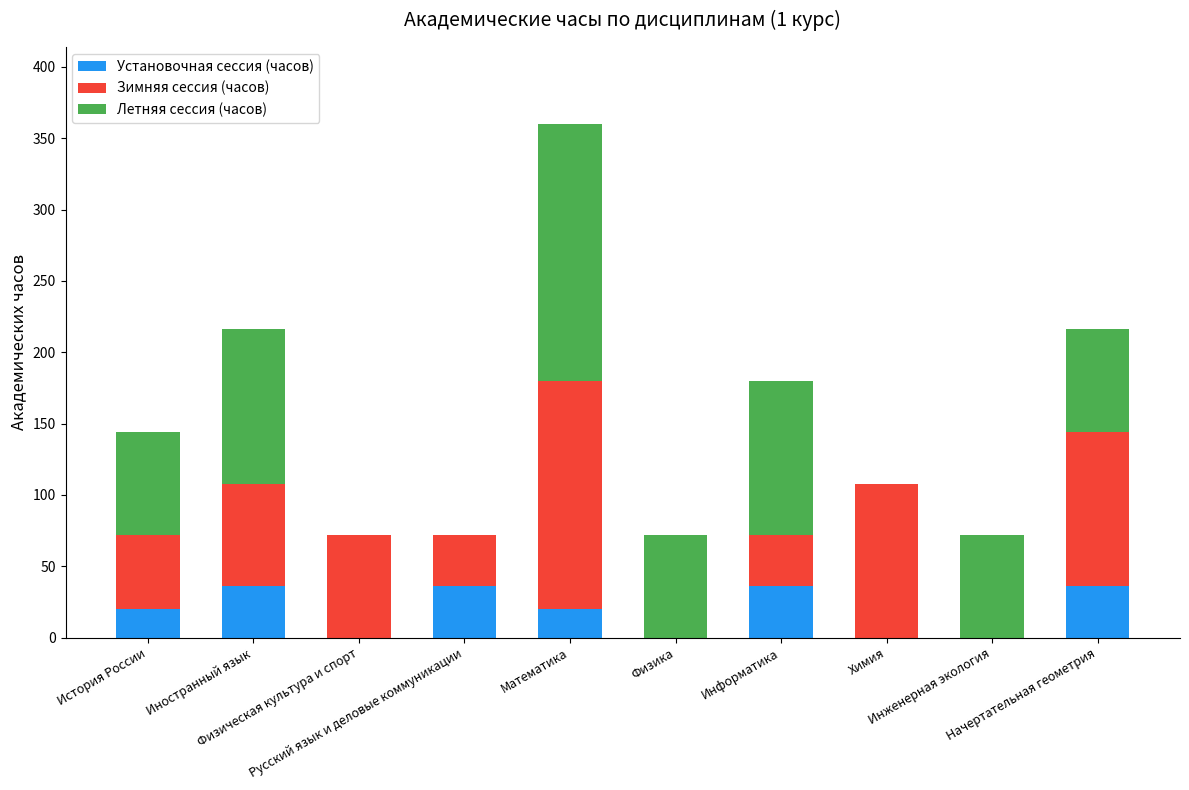

What is the highest value of the Установочная сессия (часов) series?

36